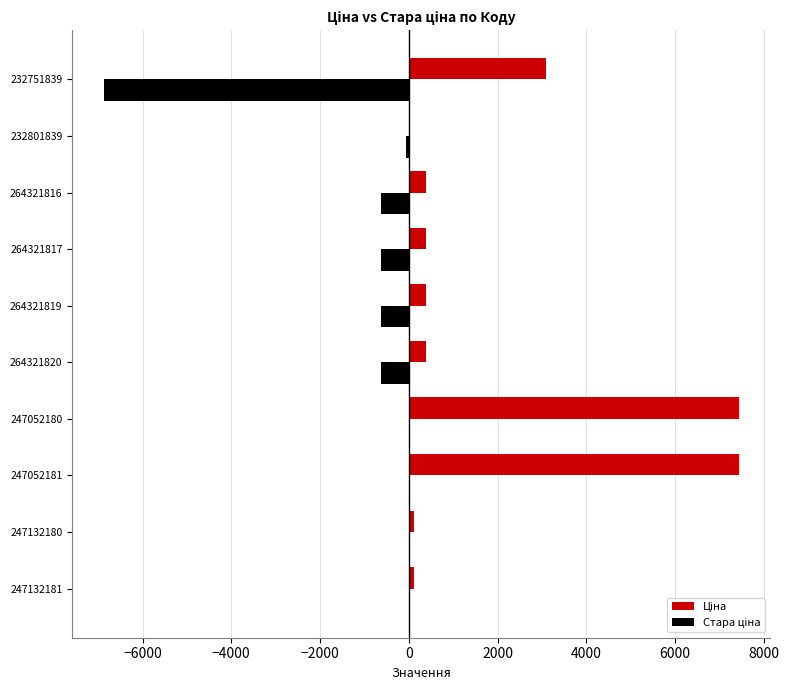

What is the total value across all series at 264321817?

-228.3